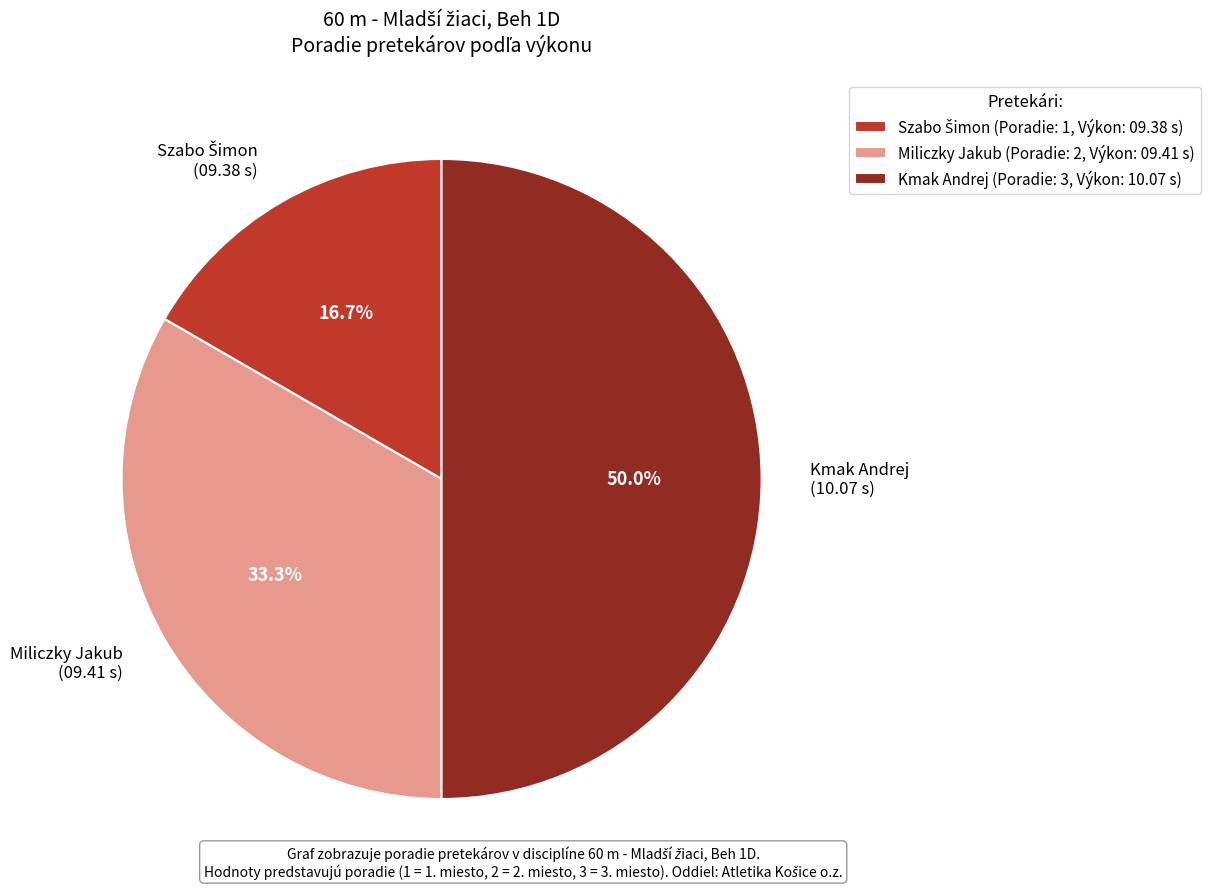

Which has a higher value, Kmak Andrej (10.07 s) or Miliczky Jakub (09.41 s)?

Kmak Andrej (10.07 s)